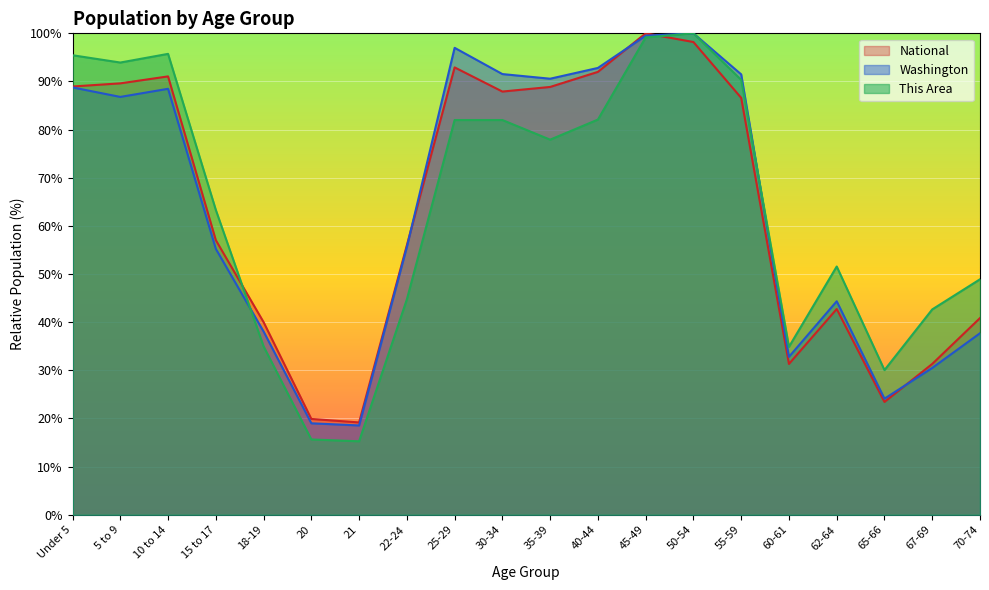

Reading left to right, list all the values displayed in this chart.

This Area: Under 5=95.5	5 to 9=93.9	10 to 14=95.7	15 to 17=63.3	18-19=35.0	20=15.6	21=15.3	22-24=44.7	25-29=82.0	30-34=82.0	35-39=77.9	40-44=82.1	45-49=99.1	50-54=100.0	55-59=90.3	60-61=34.9	62-64=51.6	65-66=30.0	67-69=42.7	70-74=48.9
Washington: Under 5=88.8	5 to 9=86.8	10 to 14=88.5	15 to 17=55.2	18-19=38.1	20=19.0	21=18.6	22-24=55.6	25-29=97.0	30-34=91.5	35-39=90.6	40-44=92.8	45-49=99.5	50-54=100.0	55-59=91.5	60-61=32.8	62-64=44.3	65-66=24.1	67-69=30.5	70-74=37.7
National: Under 5=89.0	5 to 9=89.6	10 to 14=91.1	15 to 17=57.0	18-19=40.0	20=19.9	21=19.2	22-24=56.0	25-29=92.9	30-34=87.9	35-39=88.9	40-44=92.0	45-49=100.0	50-54=98.2	55-59=86.6	60-61=31.3	62-64=42.7	65-66=23.4	67-69=31.3	70-74=40.9